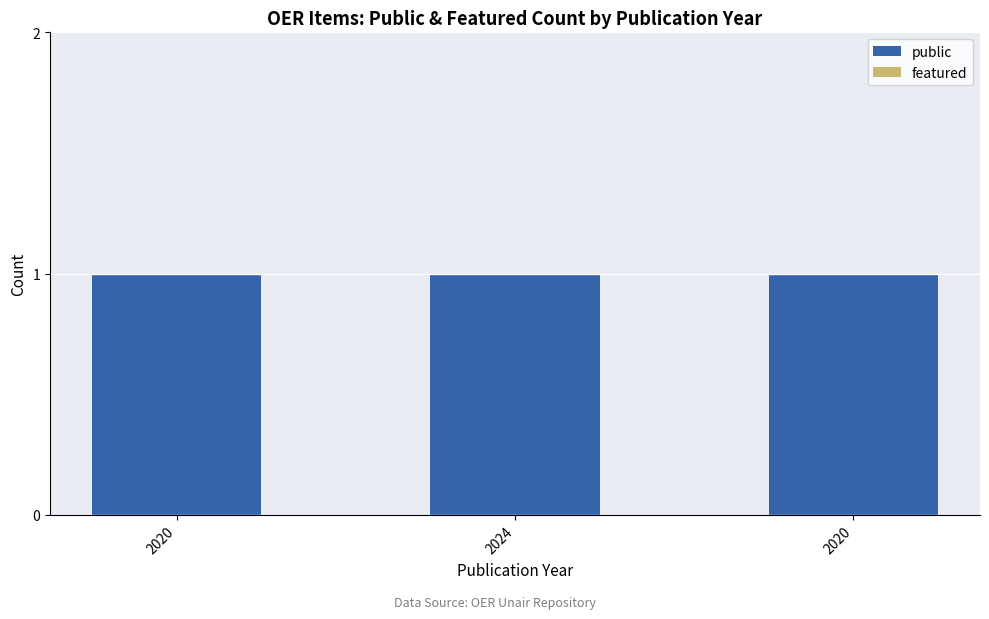

Reading right to left, list all the values displayed in this chart.

public: 2020=1	2024=1	2020=1
featured: 2020=0	2024=0	2020=0